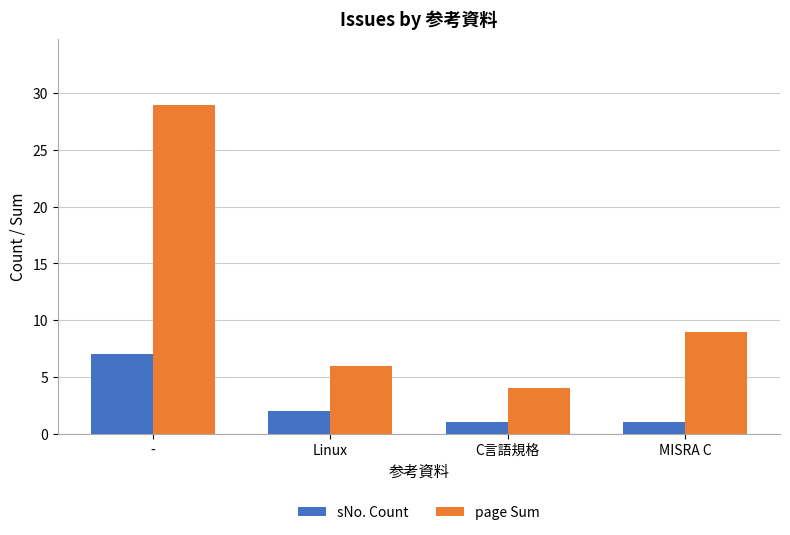

What is the average value of the page Sum series?

12